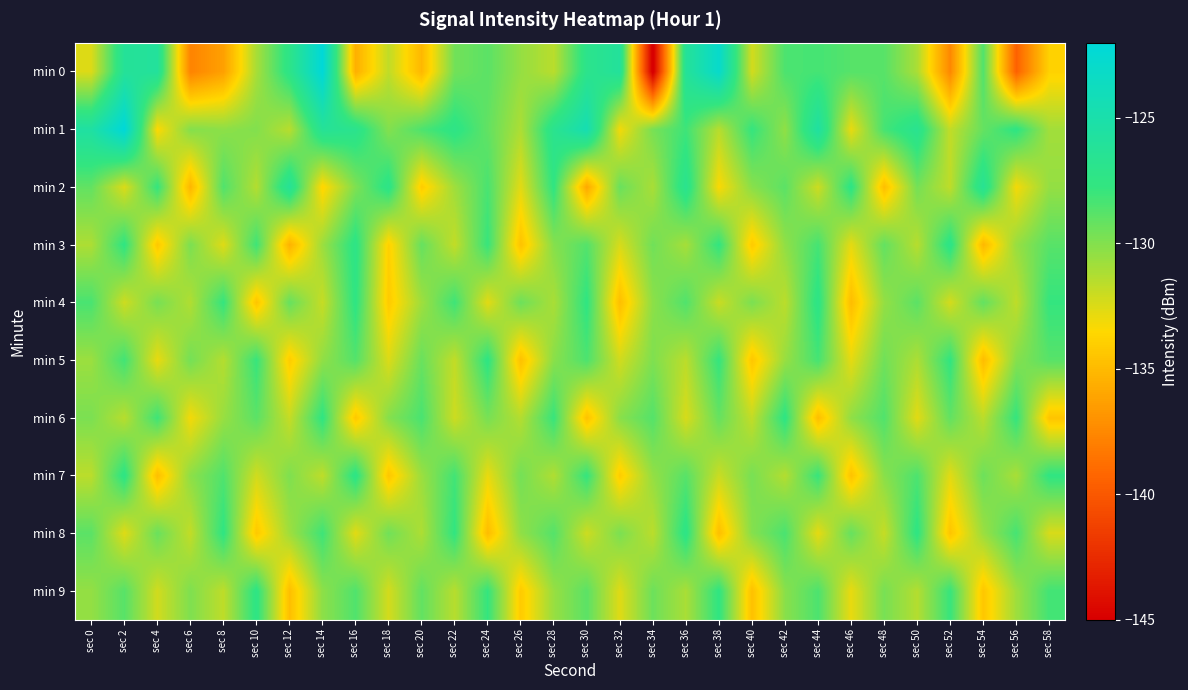

What is the maximum value shown in the chart?

-122.0